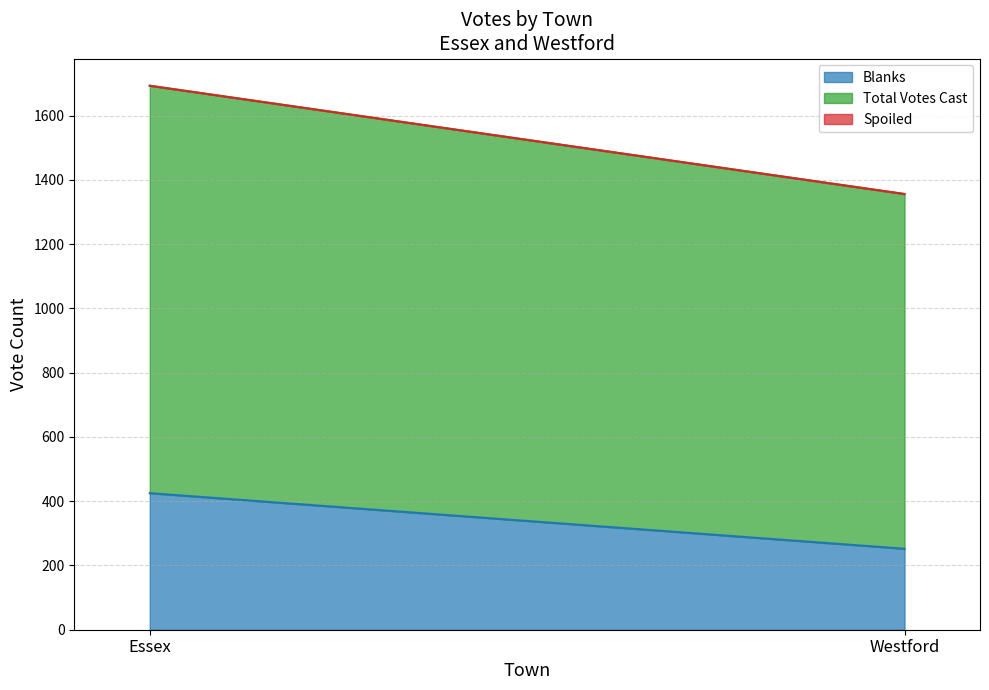

What is the total value across all series at Westford?

1356